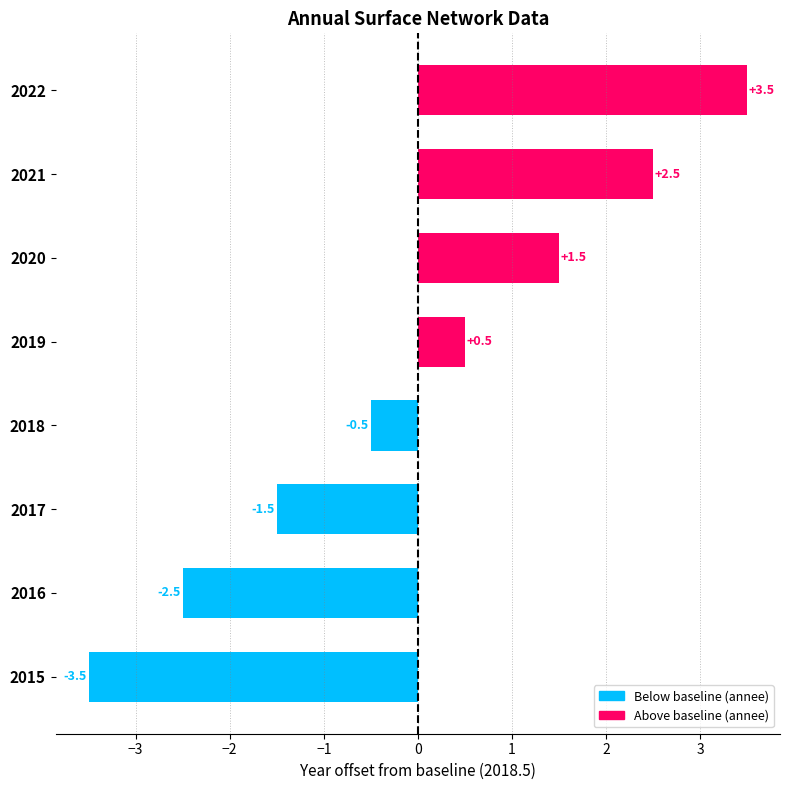

Which label corresponds to the largest value in the chart?

2022